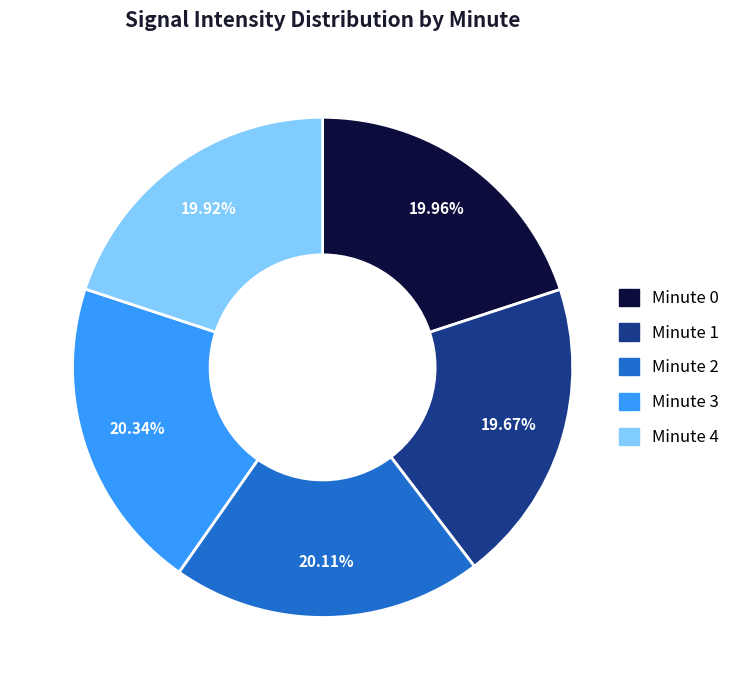

What is the ratio of the value at Minute 4 to the value at Minute 2?

1.0